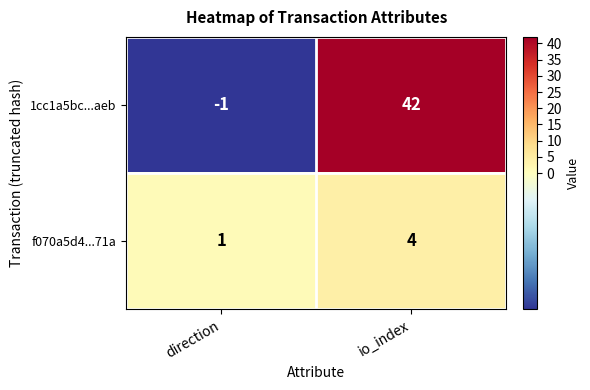

Which label corresponds to the largest value in the chart?

io_index